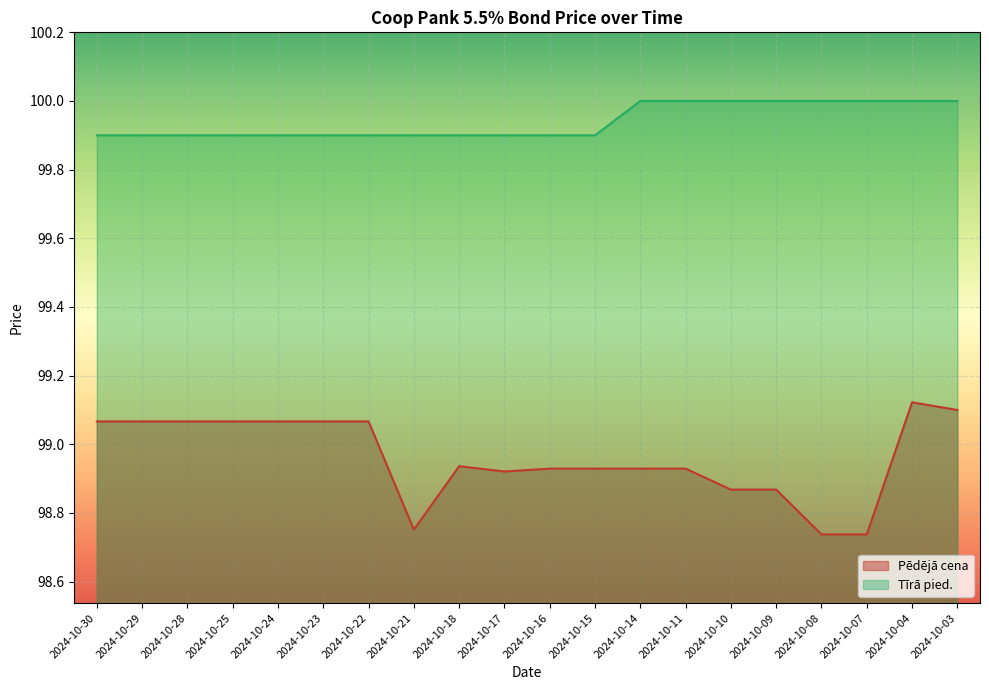

True or false: Pēdējā cena and Tīrā pied. intersect in this chart.

False